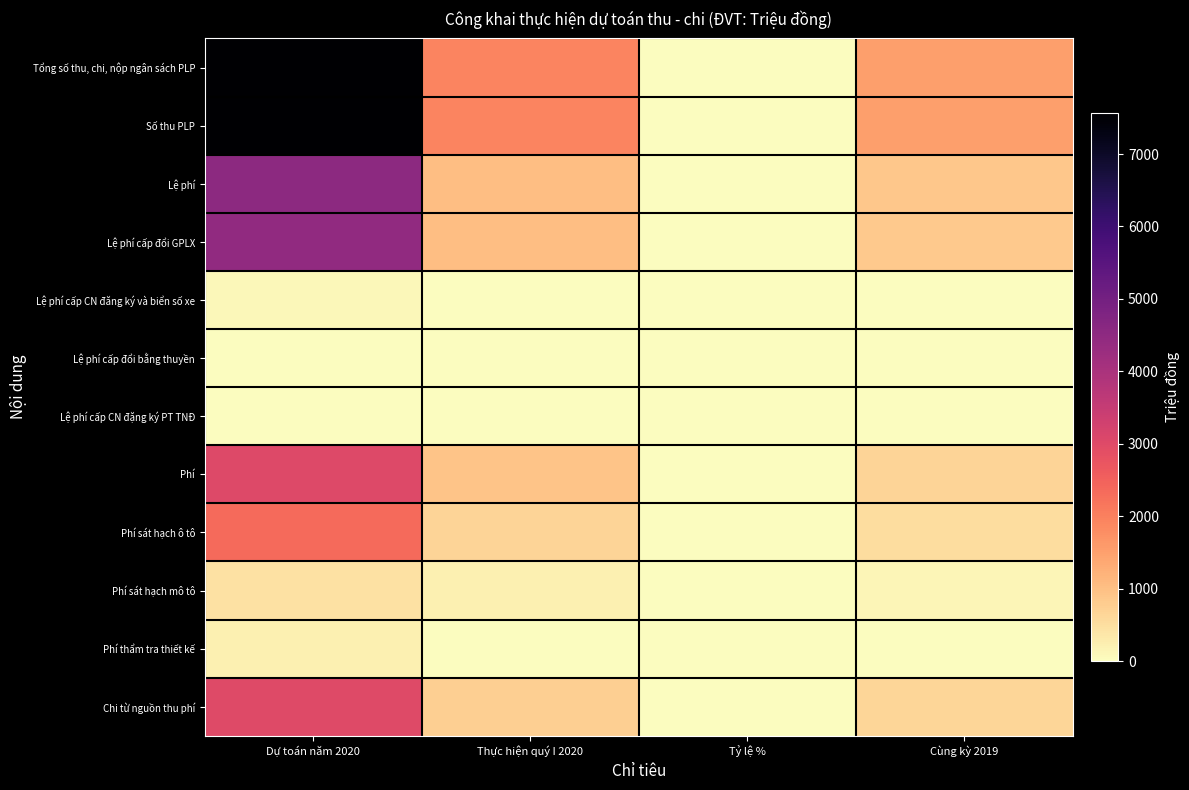

Which series has the largest range (max minus min)?

Tổng số thu, chi, nộp ngân sách PLP